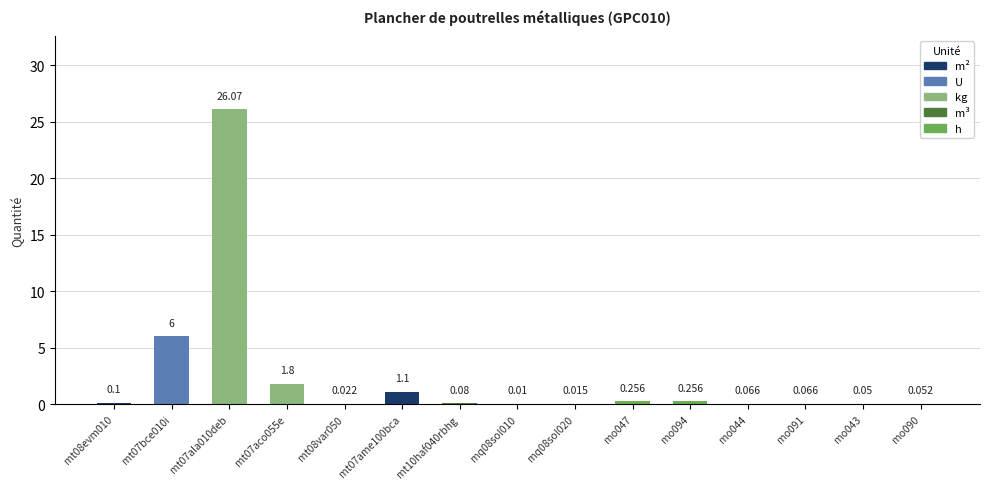

What is the sum of all values?

35.9